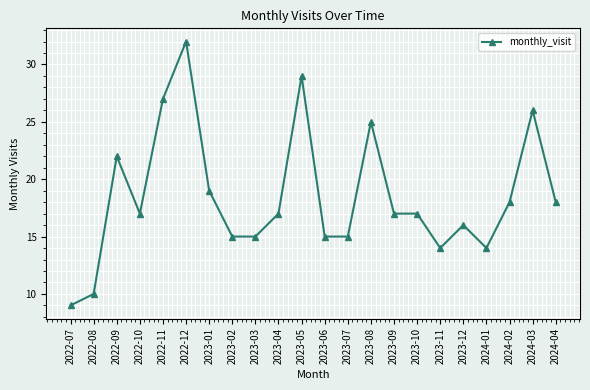

Read the value at 2023-09.

17